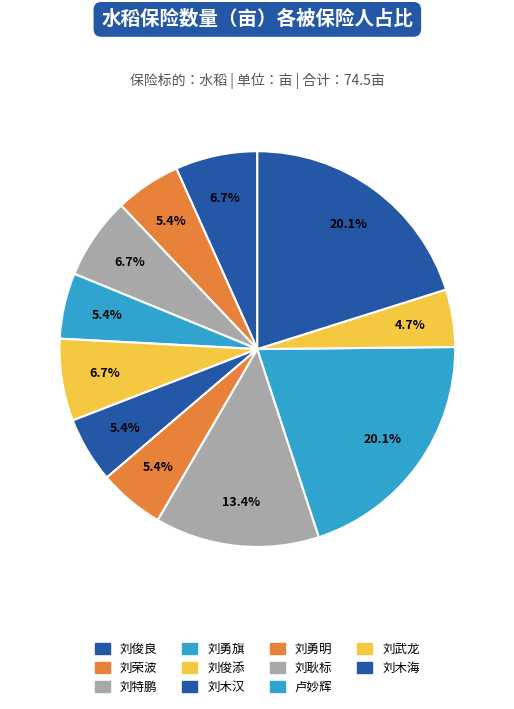

Count the number of slices in the pie.

11